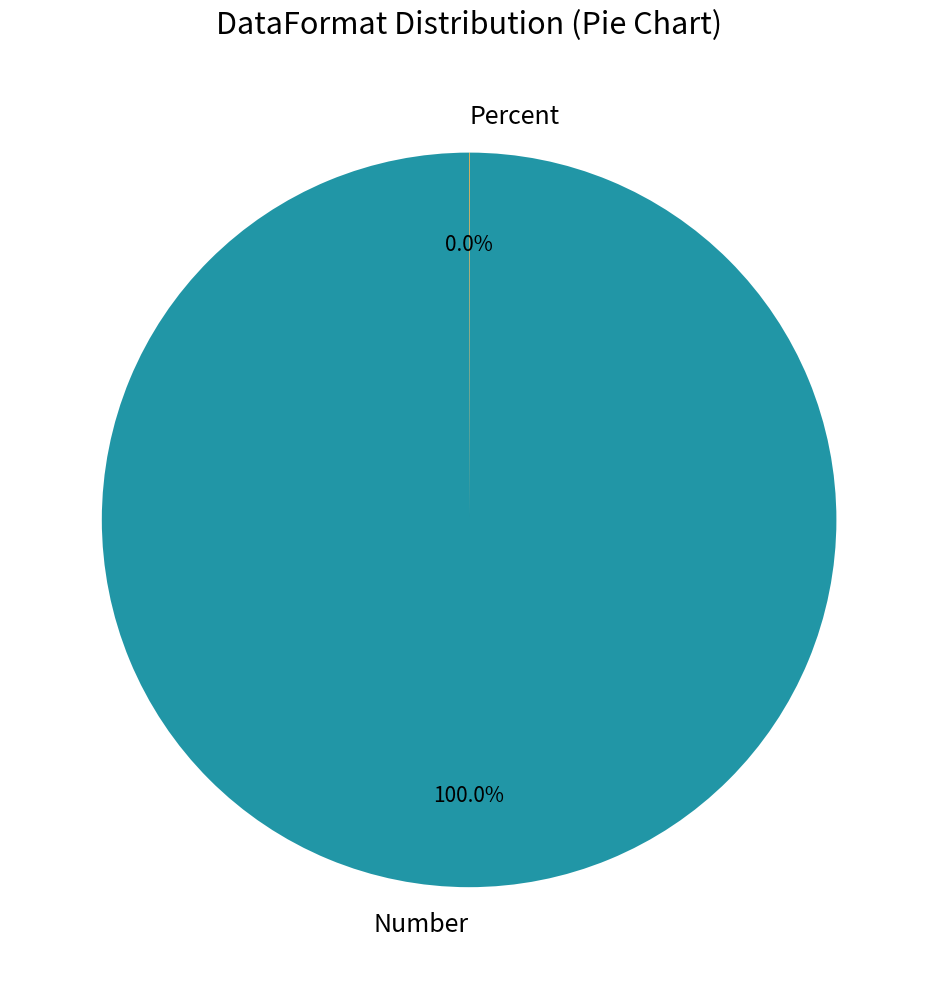

Which slice is the largest?

Number